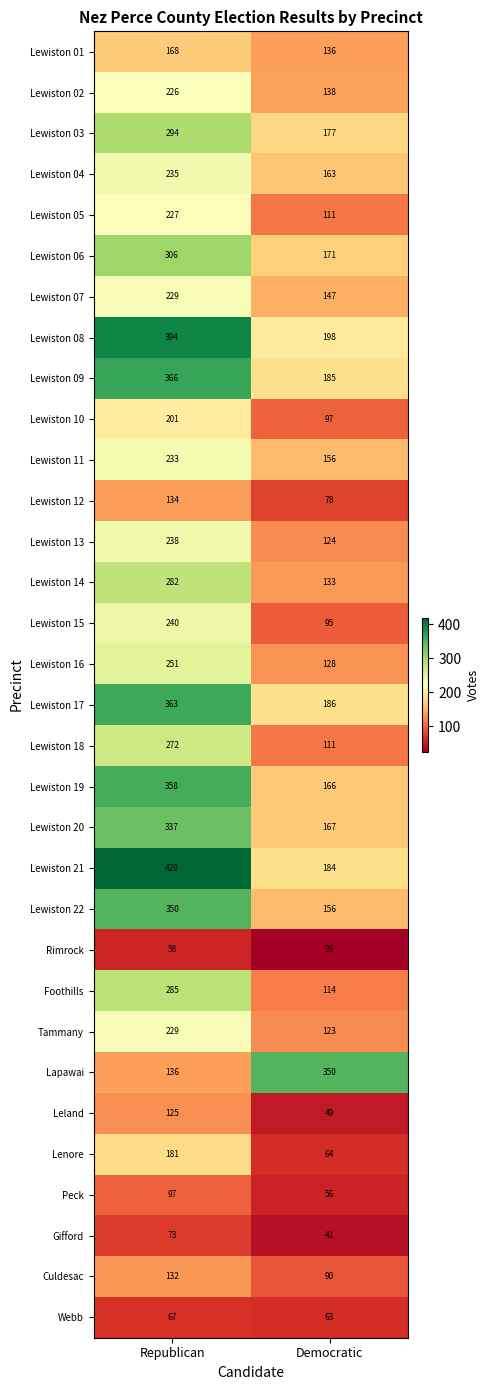

What is the spread (max minus min) of values at Republican?

362